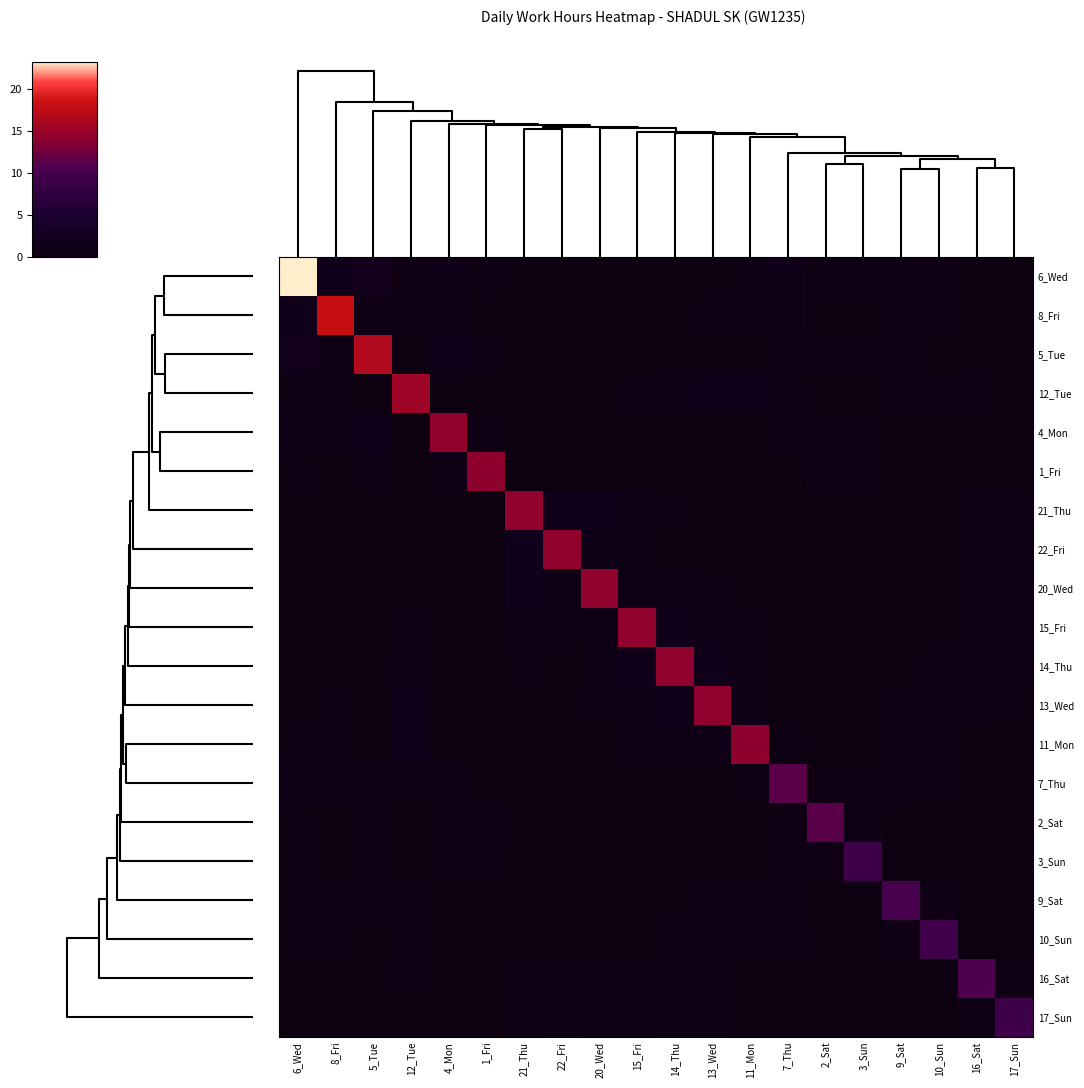

Reading left to right, list all the values displayed in this chart.

6_Wed: 6_Wed=23.2	8_Fri=1.5	5_Tue=1.8	12_Tue=0.4	4_Mon=1.2	1_Fri=0.5	21_Thu=0.0	22_Fri=0.0	20_Wed=0.1	15_Fri=0.1	14_Thu=0.2	13_Wed=0.3	11_Mon=0.5	7_Thu=1.3	2_Sat=0.5	3_Sun=0.5	9_Sat=0.6	10_Sun=0.4	16_Sat=0.1	17_Sun=0.1
8_Fri: 6_Wed=1.5	8_Fri=18.1	5_Tue=1.0	12_Tue=0.7	4_Mon=0.6	1_Fri=0.3	21_Thu=0.1	22_Fri=0.1	20_Wed=0.1	15_Fri=0.3	14_Thu=0.4	13_Wed=0.5	11_Mon=0.9	7_Thu=1.3	2_Sat=0.3	3_Sun=0.3	9_Sat=1.1	10_Sun=0.8	16_Sat=0.1	17_Sun=0.1
5_Tue: 6_Wed=1.8	8_Fri=1.0	5_Tue=16.6	12_Tue=0.3	4_Mon=1.6	1_Fri=0.6	21_Thu=0.0	22_Fri=0.0	20_Wed=0.0	15_Fri=0.1	14_Thu=0.1	13_Wed=0.2	11_Mon=0.4	7_Thu=0.9	2_Sat=0.7	3_Sun=0.7	9_Sat=0.5	10_Sun=0.3	16_Sat=0.1	17_Sun=0.0
12_Tue: 6_Wed=0.4	8_Fri=0.7	5_Tue=0.3	12_Tue=15.2	4_Mon=0.2	1_Fri=0.1	21_Thu=0.3	22_Fri=0.2	20_Wed=0.4	15_Fri=0.9	14_Thu=1.2	13_Wed=1.6	11_Mon=1.6	7_Thu=0.4	2_Sat=0.1	3_Sun=0.1	9_Sat=0.6	10_Sun=0.8	16_Sat=0.5	17_Sun=0.3
4_Mon: 6_Wed=1.2	8_Fri=0.6	5_Tue=1.6	12_Tue=0.2	4_Mon=14.3	1_Fri=0.9	21_Thu=0.0	22_Fri=0.0	20_Wed=0.0	15_Fri=0.1	14_Thu=0.1	13_Wed=0.1	11_Mon=0.3	7_Thu=0.7	2_Sat=0.9	3_Sun=1.0	9_Sat=0.3	10_Sun=0.2	16_Sat=0.0	17_Sun=0.0
1_Fri: 6_Wed=0.5	8_Fri=0.3	5_Tue=0.6	12_Tue=0.1	4_Mon=0.9	1_Fri=14.1	21_Thu=0.0	22_Fri=0.0	20_Wed=0.0	15_Fri=0.0	14_Thu=0.0	13_Wed=0.1	11_Mon=0.1	7_Thu=0.3	2_Sat=1.3	3_Sun=0.7	9_Sat=0.1	10_Sun=0.1	16_Sat=0.0	17_Sun=0.0
21_Thu: 6_Wed=0.0	8_Fri=0.1	5_Tue=0.0	12_Tue=0.3	4_Mon=0.0	1_Fri=0.0	21_Thu=14.3	22_Fri=1.6	20_Wed=1.6	15_Fri=0.6	14_Thu=0.5	13_Wed=0.4	11_Mon=0.2	7_Thu=0.0	2_Sat=0.0	3_Sun=0.0	9_Sat=0.1	10_Sun=0.1	16_Sat=0.6	17_Sun=0.7
22_Fri: 6_Wed=0.0	8_Fri=0.1	5_Tue=0.0	12_Tue=0.2	4_Mon=0.0	1_Fri=0.0	21_Thu=1.6	22_Fri=14.2	20_Wed=1.2	15_Fri=0.5	14_Thu=0.4	13_Wed=0.3	11_Mon=0.1	7_Thu=0.0	2_Sat=0.0	3_Sun=0.0	9_Sat=0.1	10_Sun=0.1	16_Sat=0.5	17_Sun=0.6
20_Wed: 6_Wed=0.1	8_Fri=0.1	5_Tue=0.0	12_Tue=0.4	4_Mon=0.0	1_Fri=0.0	21_Thu=1.6	22_Fri=1.2	20_Wed=14.3	15_Fri=0.9	14_Thu=0.6	13_Wed=0.5	11_Mon=0.3	7_Thu=0.1	2_Sat=0.0	3_Sun=0.0	9_Sat=0.1	10_Sun=0.1	16_Sat=0.9	17_Sun=1.0
15_Fri: 6_Wed=0.1	8_Fri=0.3	5_Tue=0.1	12_Tue=0.9	4_Mon=0.1	1_Fri=0.0	21_Thu=0.6	22_Fri=0.5	20_Wed=0.9	15_Fri=14.3	14_Thu=1.6	13_Wed=1.2	11_Mon=0.6	7_Thu=0.2	2_Sat=0.0	3_Sun=0.0	9_Sat=0.3	10_Sun=0.3	16_Sat=1.2	17_Sun=0.7
14_Thu: 6_Wed=0.2	8_Fri=0.4	5_Tue=0.1	12_Tue=1.2	4_Mon=0.1	1_Fri=0.0	21_Thu=0.5	22_Fri=0.4	20_Wed=0.6	15_Fri=1.6	14_Thu=14.2	13_Wed=1.6	11_Mon=0.9	7_Thu=0.2	2_Sat=0.0	3_Sun=0.0	9_Sat=0.3	10_Sun=0.4	16_Sat=0.9	17_Sun=0.6
13_Wed: 6_Wed=0.3	8_Fri=0.5	5_Tue=0.2	12_Tue=1.6	4_Mon=0.1	1_Fri=0.1	21_Thu=0.4	22_Fri=0.3	20_Wed=0.5	15_Fri=1.2	14_Thu=1.6	13_Wed=14.2	11_Mon=1.2	7_Thu=0.3	2_Sat=0.1	3_Sun=0.1	9_Sat=0.5	10_Sun=0.6	16_Sat=0.6	17_Sun=0.4
11_Mon: 6_Wed=0.5	8_Fri=0.9	5_Tue=0.4	12_Tue=1.6	4_Mon=0.3	1_Fri=0.1	21_Thu=0.2	22_Fri=0.1	20_Wed=0.3	15_Fri=0.6	14_Thu=0.9	13_Wed=1.2	11_Mon=14.2	7_Thu=0.5	2_Sat=0.1	3_Sun=0.1	9_Sat=0.8	10_Sun=1.1	16_Sat=0.4	17_Sun=0.2
7_Thu: 6_Wed=1.3	8_Fri=1.3	5_Tue=0.9	12_Tue=0.4	4_Mon=0.7	1_Fri=0.3	21_Thu=0.0	22_Fri=0.0	20_Wed=0.1	15_Fri=0.2	14_Thu=0.2	13_Wed=0.3	11_Mon=0.5	7_Thu=11.2	2_Sat=0.4	3_Sun=0.4	9_Sat=0.8	10_Sun=0.6	16_Sat=0.1	17_Sun=0.1
2_Sat: 6_Wed=0.5	8_Fri=0.3	5_Tue=0.7	12_Tue=0.1	4_Mon=0.9	1_Fri=1.3	21_Thu=0.0	22_Fri=0.0	20_Wed=0.0	15_Fri=0.0	14_Thu=0.0	13_Wed=0.1	11_Mon=0.1	7_Thu=0.4	2_Sat=11.3	3_Sun=1.0	9_Sat=0.2	10_Sun=0.1	16_Sat=0.0	17_Sun=0.0
3_Sun: 6_Wed=0.5	8_Fri=0.3	5_Tue=0.7	12_Tue=0.1	4_Mon=1.0	1_Fri=0.7	21_Thu=0.0	22_Fri=0.0	20_Wed=0.0	15_Fri=0.0	14_Thu=0.0	13_Wed=0.1	11_Mon=0.1	7_Thu=0.4	2_Sat=1.0	3_Sun=9.0	9_Sat=0.2	10_Sun=0.2	16_Sat=0.0	17_Sun=0.0
9_Sat: 6_Wed=0.6	8_Fri=1.1	5_Tue=0.5	12_Tue=0.6	4_Mon=0.3	1_Fri=0.1	21_Thu=0.1	22_Fri=0.1	20_Wed=0.1	15_Fri=0.3	14_Thu=0.3	13_Wed=0.5	11_Mon=0.8	7_Thu=0.8	2_Sat=0.2	3_Sun=0.2	9_Sat=10.1	10_Sun=1.1	16_Sat=0.2	17_Sun=0.1
10_Sun: 6_Wed=0.4	8_Fri=0.8	5_Tue=0.3	12_Tue=0.8	4_Mon=0.2	1_Fri=0.1	21_Thu=0.1	22_Fri=0.1	20_Wed=0.1	15_Fri=0.3	14_Thu=0.4	13_Wed=0.6	11_Mon=1.1	7_Thu=0.6	2_Sat=0.1	3_Sun=0.2	9_Sat=1.1	10_Sun=9.5	16_Sat=0.2	17_Sun=0.2
16_Sat: 6_Wed=0.1	8_Fri=0.1	5_Tue=0.1	12_Tue=0.5	4_Mon=0.0	1_Fri=0.0	21_Thu=0.6	22_Fri=0.5	20_Wed=0.9	15_Fri=1.2	14_Thu=0.9	13_Wed=0.6	11_Mon=0.4	7_Thu=0.1	2_Sat=0.0	3_Sun=0.0	9_Sat=0.2	10_Sun=0.2	16_Sat=10.6	17_Sun=1.0
17_Sun: 6_Wed=0.1	8_Fri=0.1	5_Tue=0.0	12_Tue=0.3	4_Mon=0.0	1_Fri=0.0	21_Thu=0.7	22_Fri=0.6	20_Wed=1.0	15_Fri=0.7	14_Thu=0.6	13_Wed=0.4	11_Mon=0.2	7_Thu=0.1	2_Sat=0.0	3_Sun=0.0	9_Sat=0.1	10_Sun=0.2	16_Sat=1.0	17_Sun=9.1